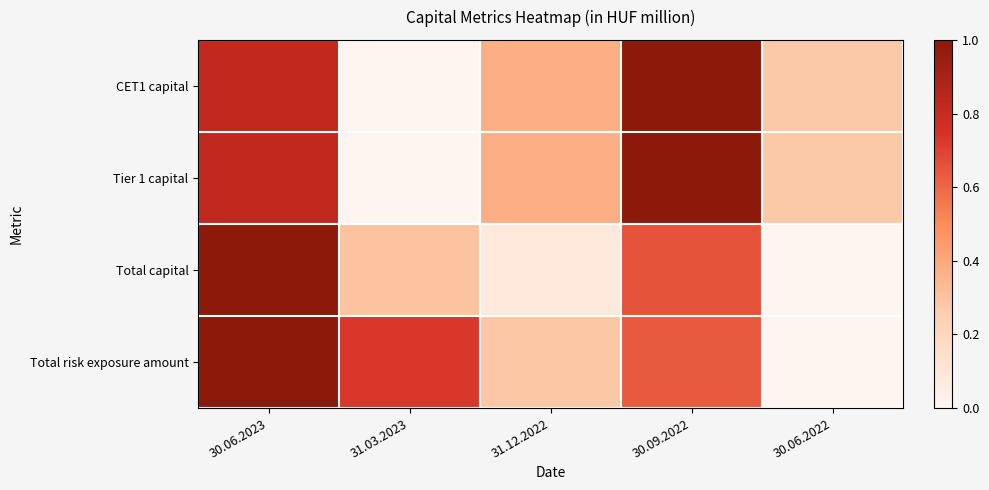

Which series has the largest range (max minus min)?

CET1 capital